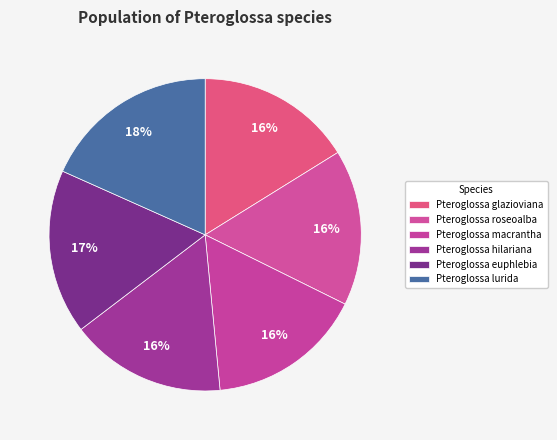

Approximately how many times larger is the value at Pteroglossa macrantha compared to Pteroglossa roseoalba?

1.0